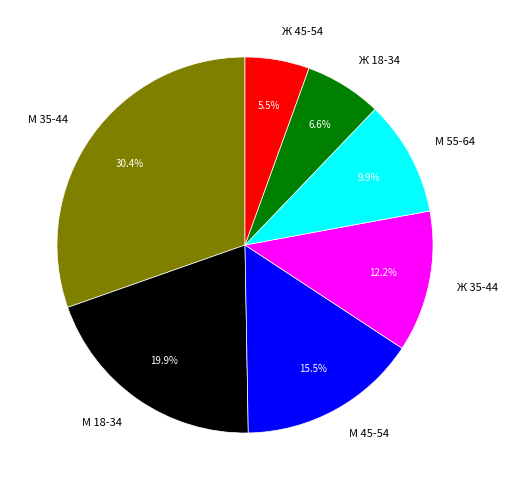

Rank the categories by value from highest to lowest.

М 35-44, М 18-34, М 45-54, Ж 35-44, М 55-64, Ж 18-34, Ж 45-54